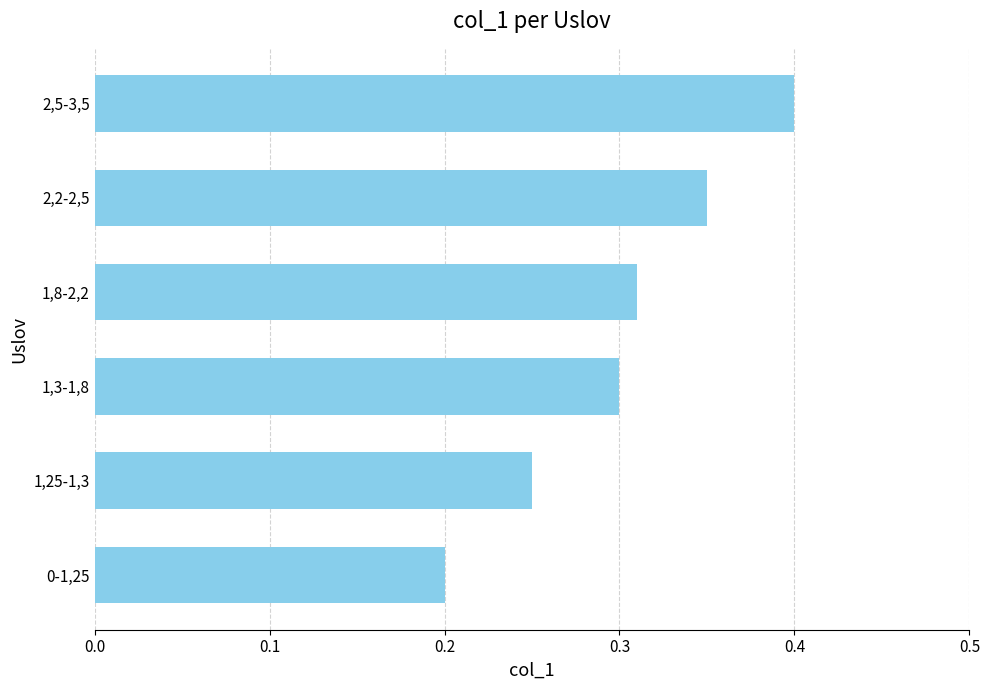

What is the sum of the values at 1,8-2,2 and 2,2-2,5?

0.7